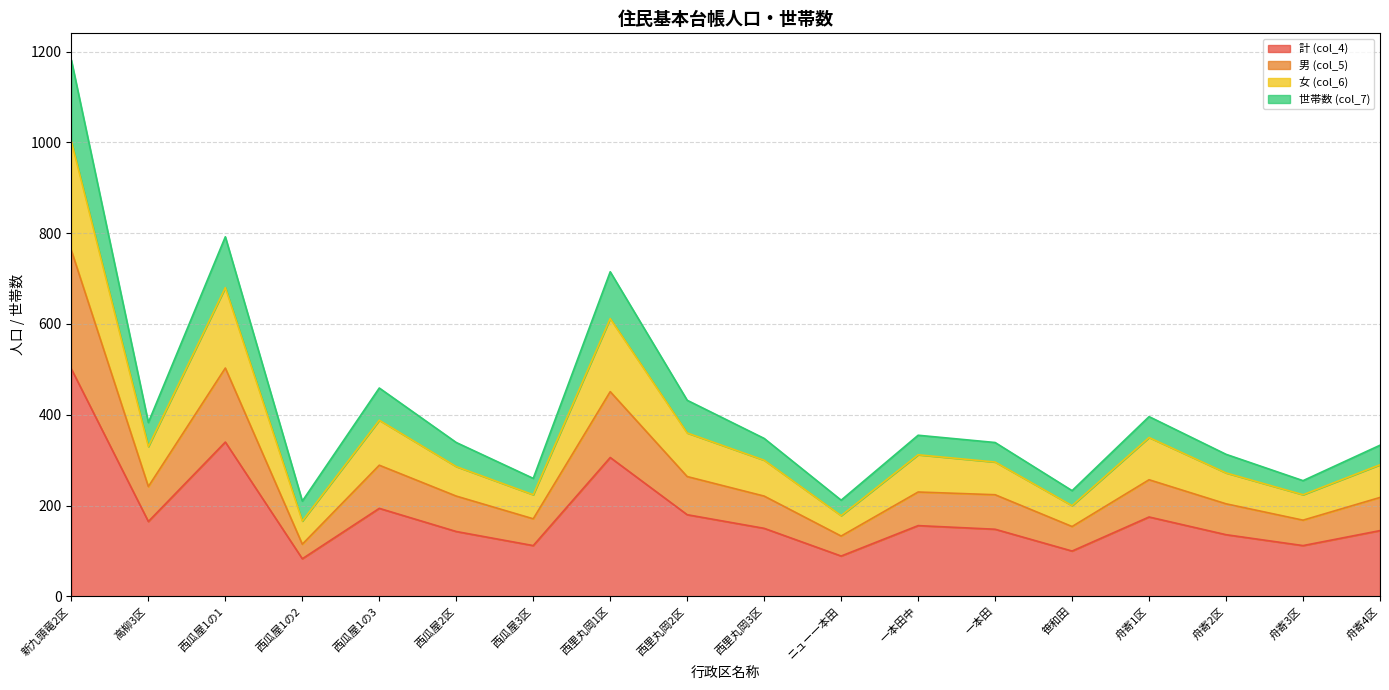

What are all the series names shown in the legend?

計 (col_4), 男 (col_5), 女 (col_6), 世帯数 (col_7)